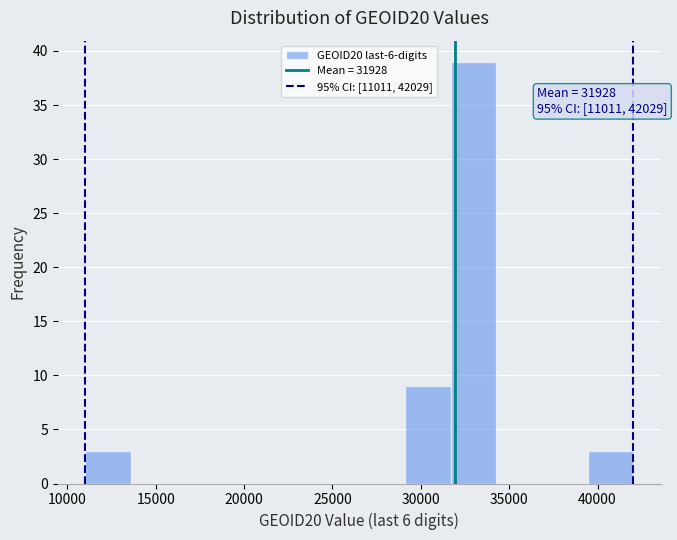

Over which range of the x-axis is the bar tallest?

31500 to 34500